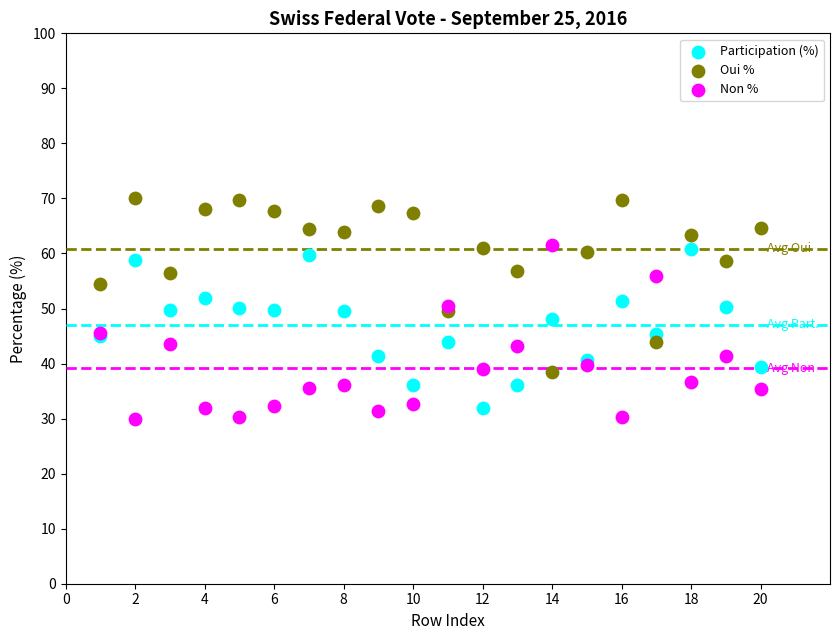

Which series reaches the maximum Y coordinate?

Oui %